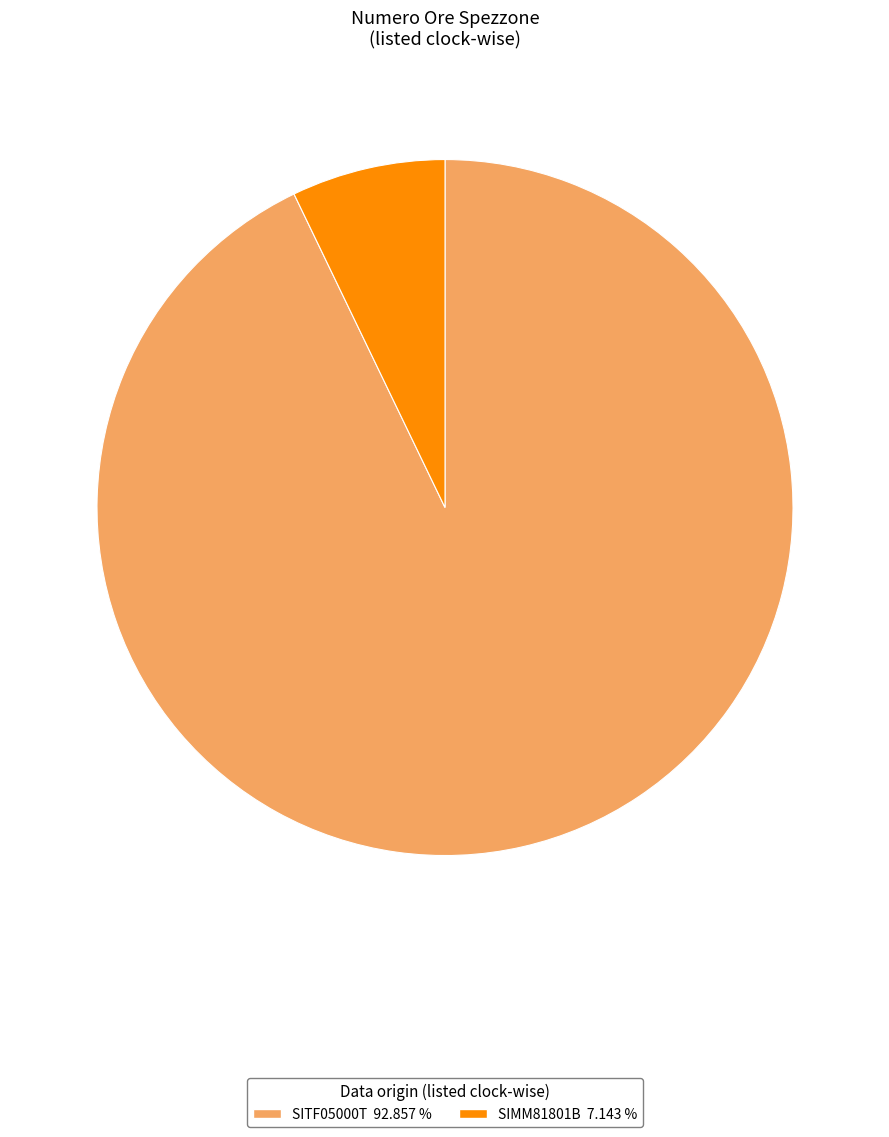

True or false: SIMM81801B accounts for 7% of the total.

True